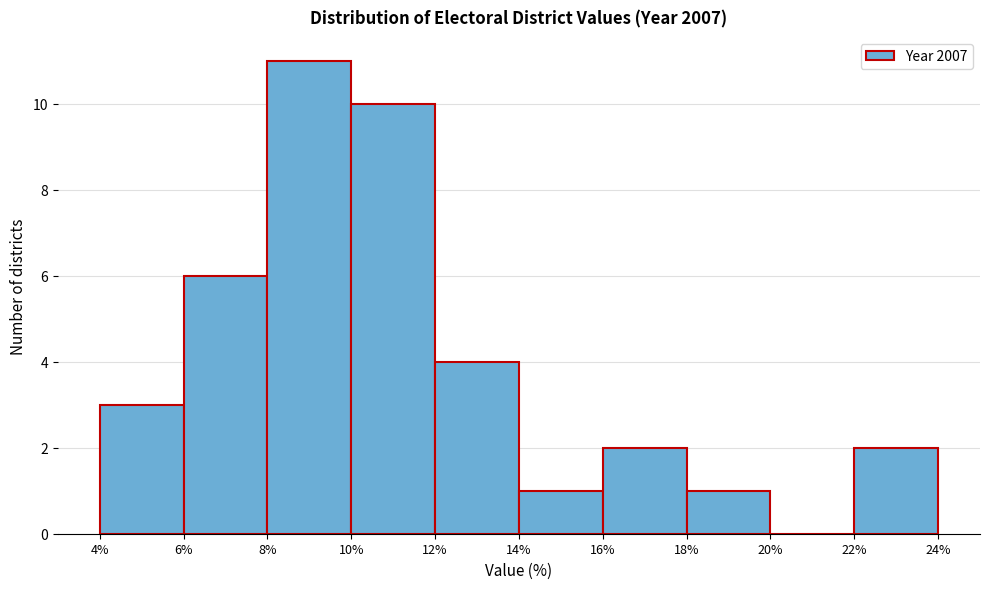

Which range on the x-axis has the tallest bar?

8% to 10%